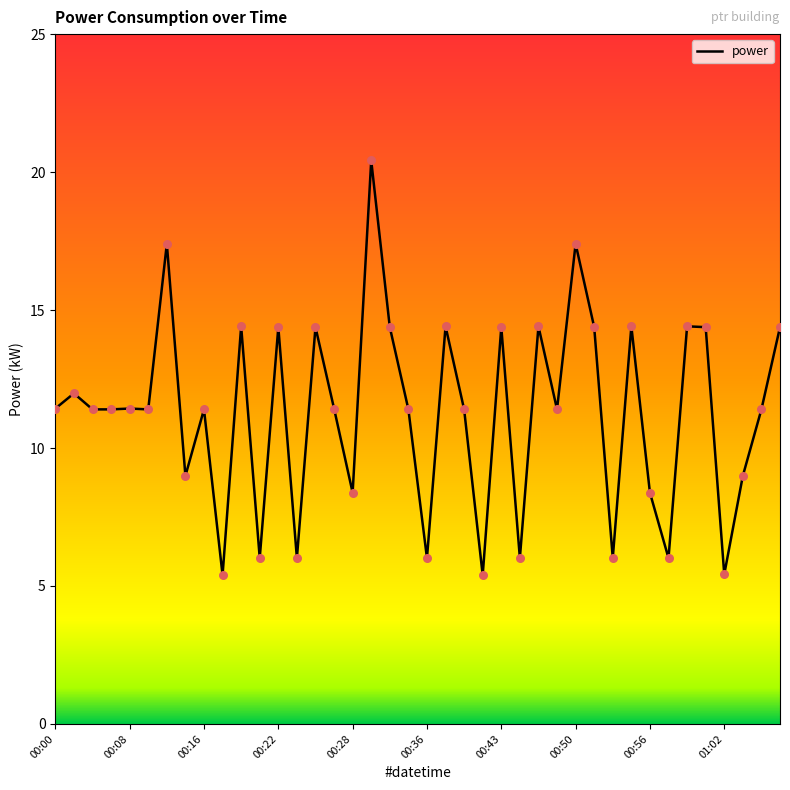

What is the maximum value shown in the chart?

20.4